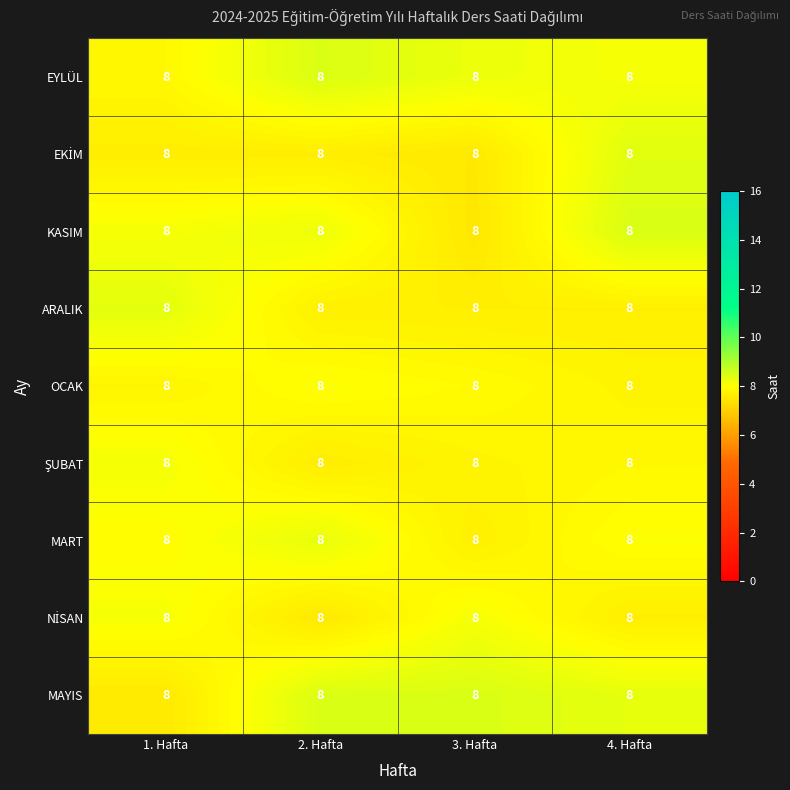

Read the EYLÜL value at 1. Hafta.

7.9